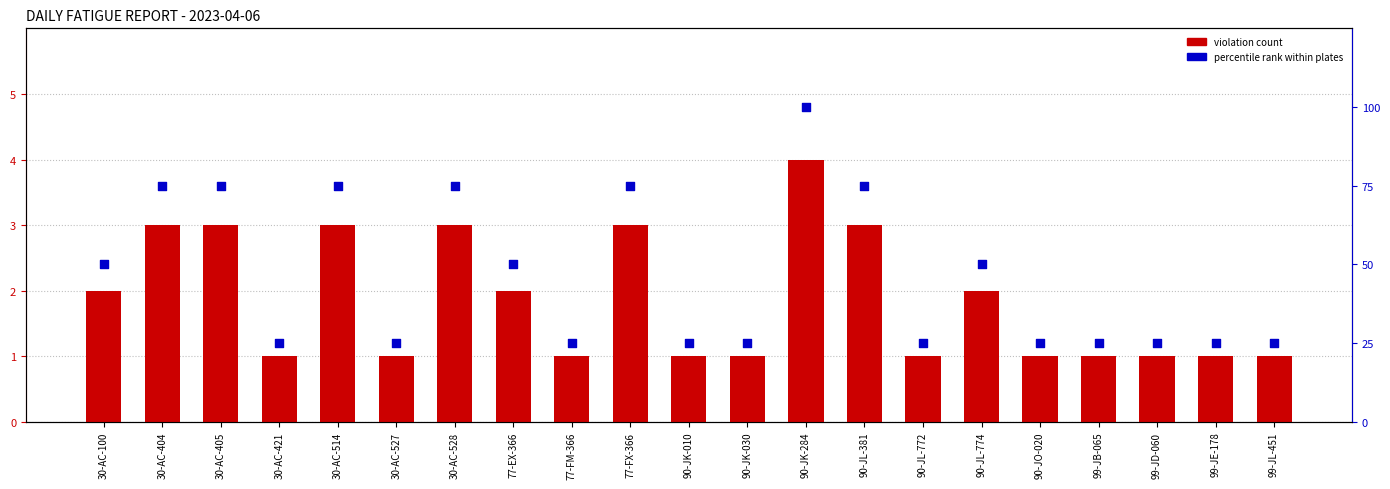

Which series has the largest total across all categories?

percentile rank